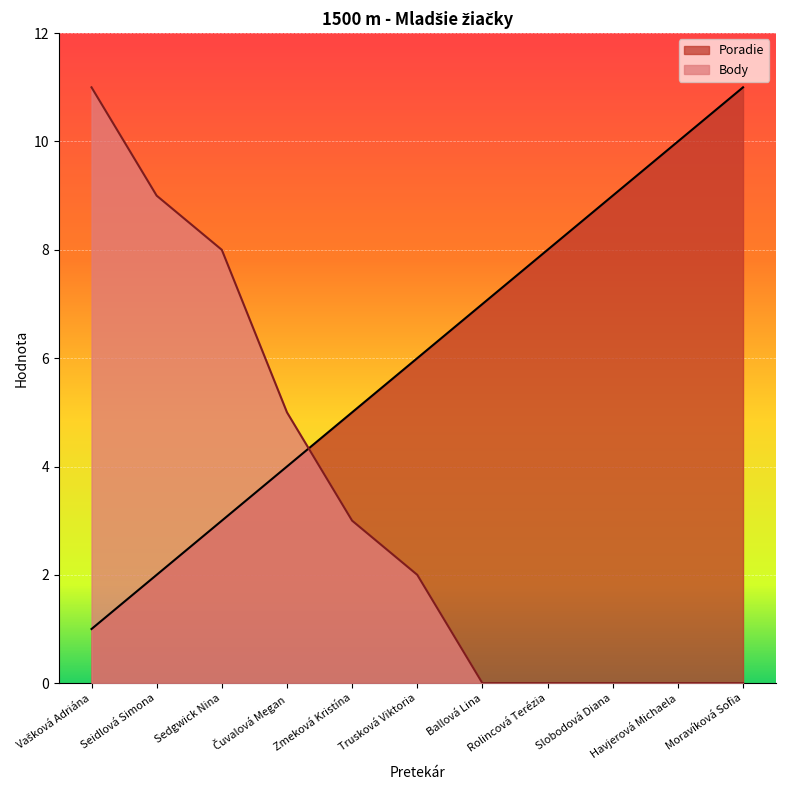

What is the spread (max minus min) of values at Trusková Viktoria?

4